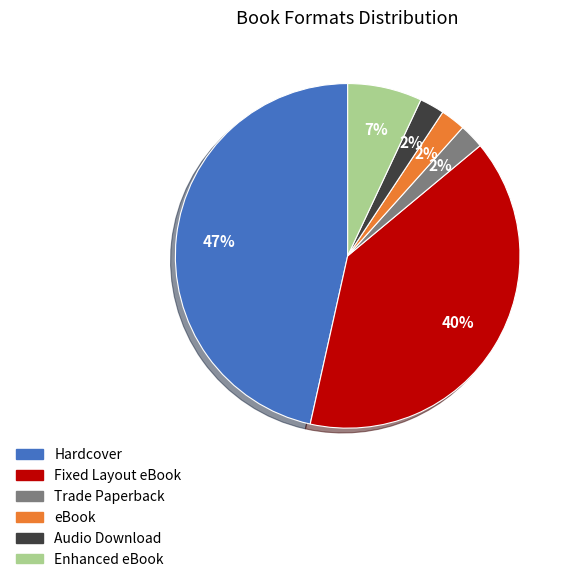

Is eBook the majority of the pie?

No